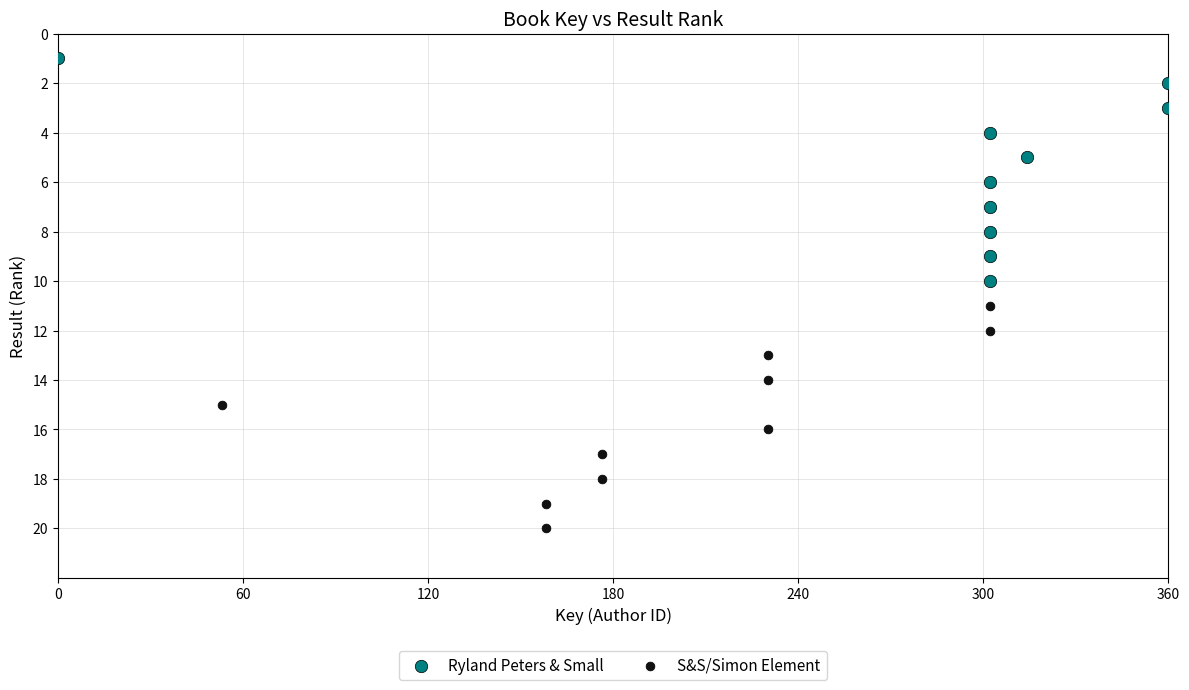

Which series contains the lowest Y value?

Ryland Peters & Small